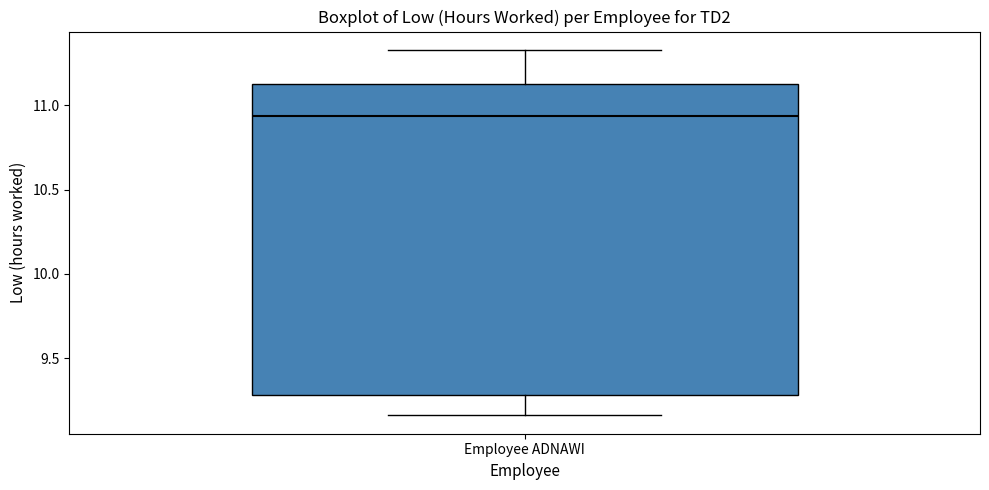

Where is the lower edge of the box for Employee ADNAWI on the y-axis? The values are not printed on the chart, so give them approximately, as read against the axis.

9.30